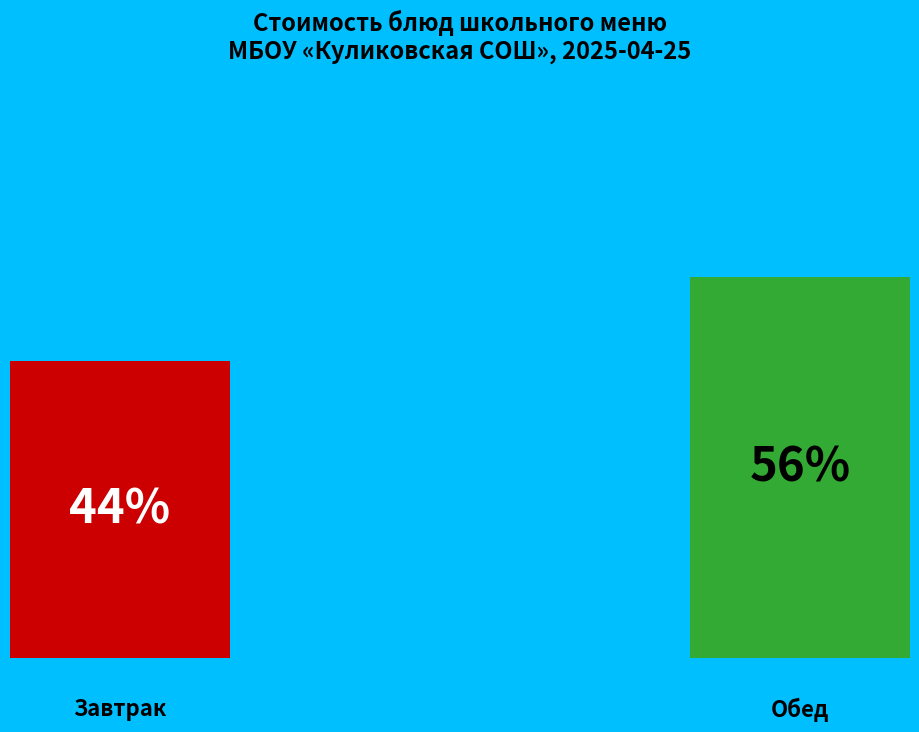

Is there any slice that represents more than half of the pie?

Yes